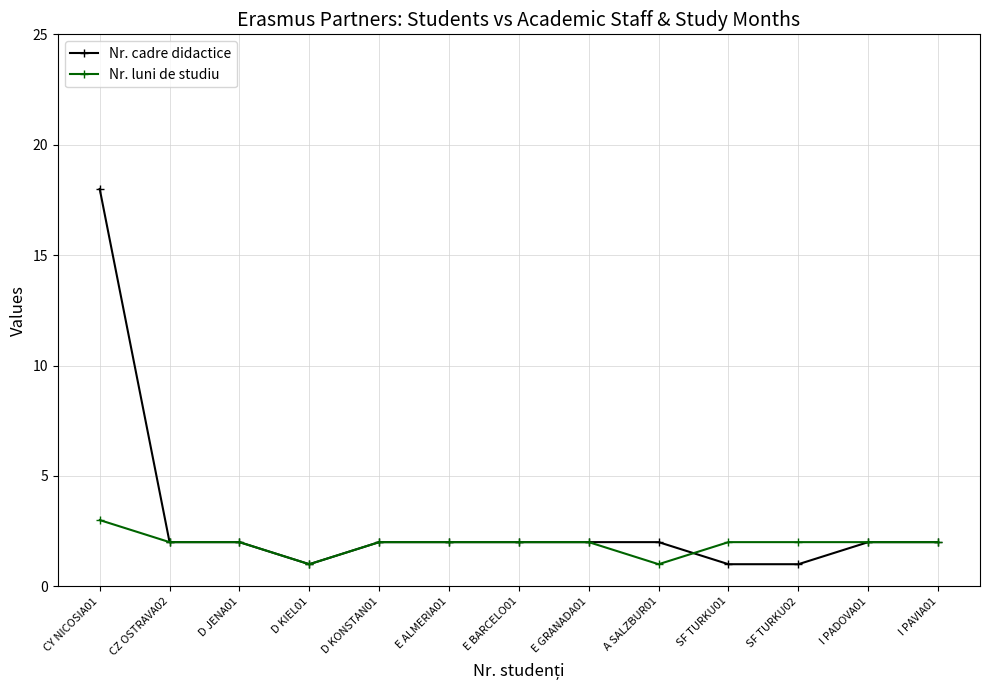

Is it true that Nr. luni de studiu equals 2 at I PAVIA01?

True